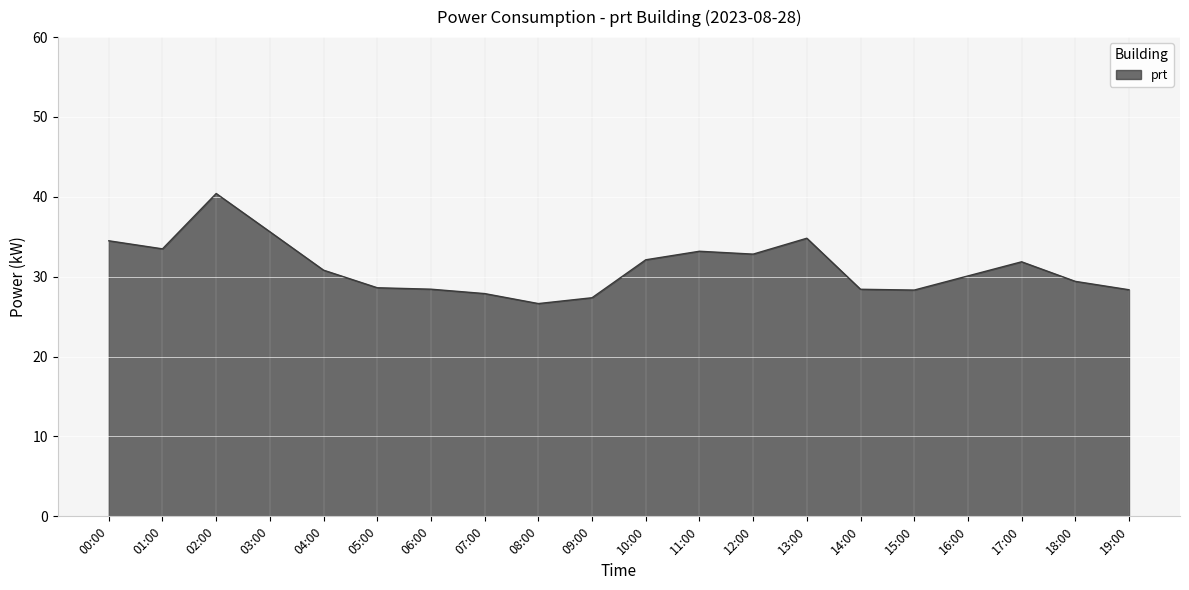

What is the ratio of the value at 01:00 to the value at 13:00?

1.0